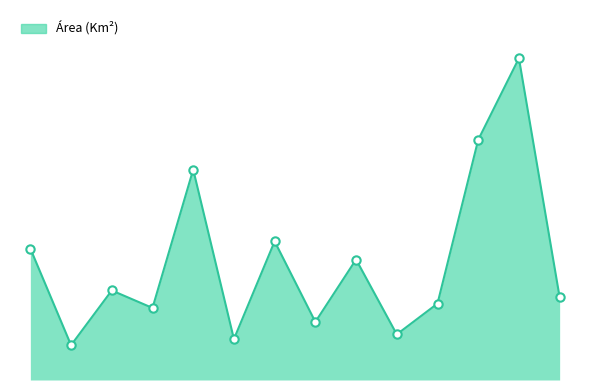

Is this an area chart (filled region under the line)?

Yes